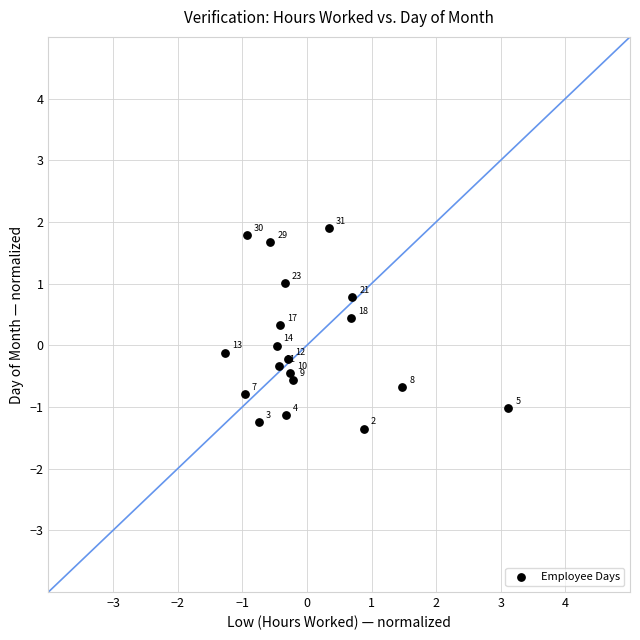

What is the range of Y values (max minus min)?

3.3